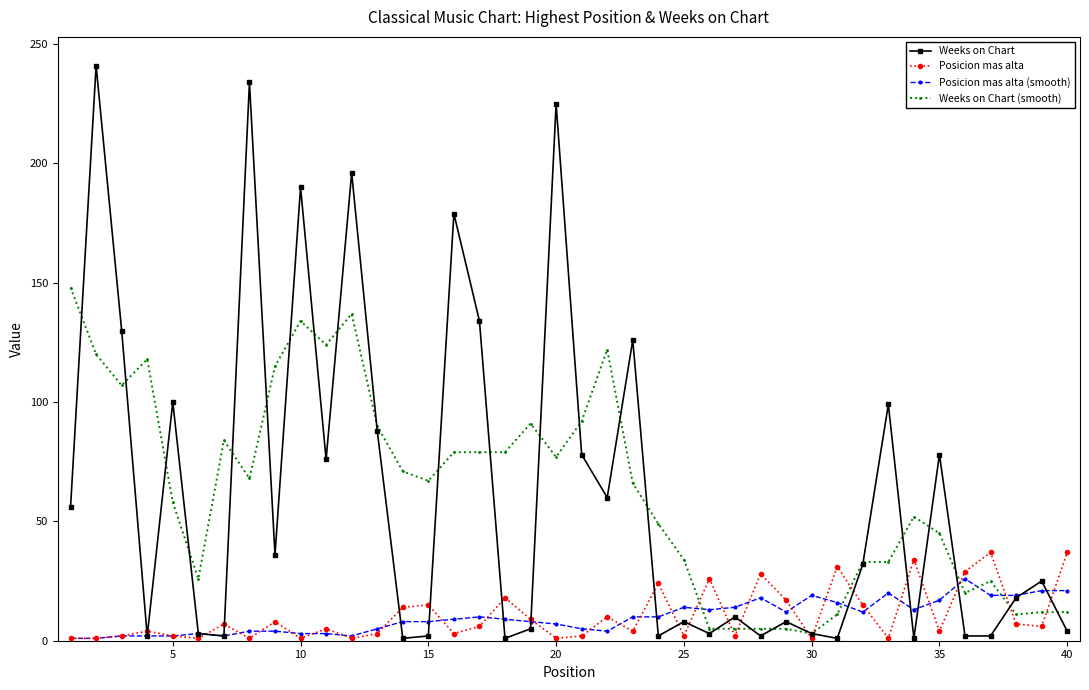

What are all the series names shown in the legend?

Weeks on Chart, Posicion mas alta, Posicion mas alta (smooth), Weeks on Chart (smooth)